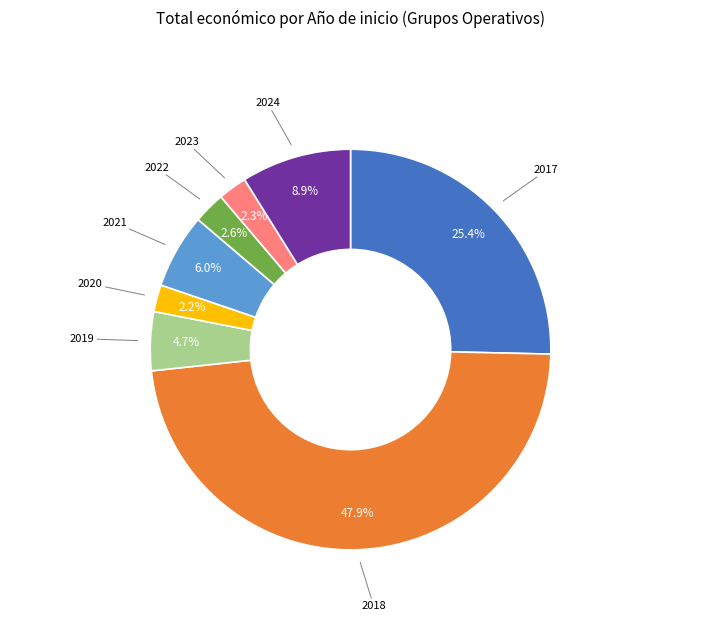

Is there any slice that represents more than half of the pie?

No